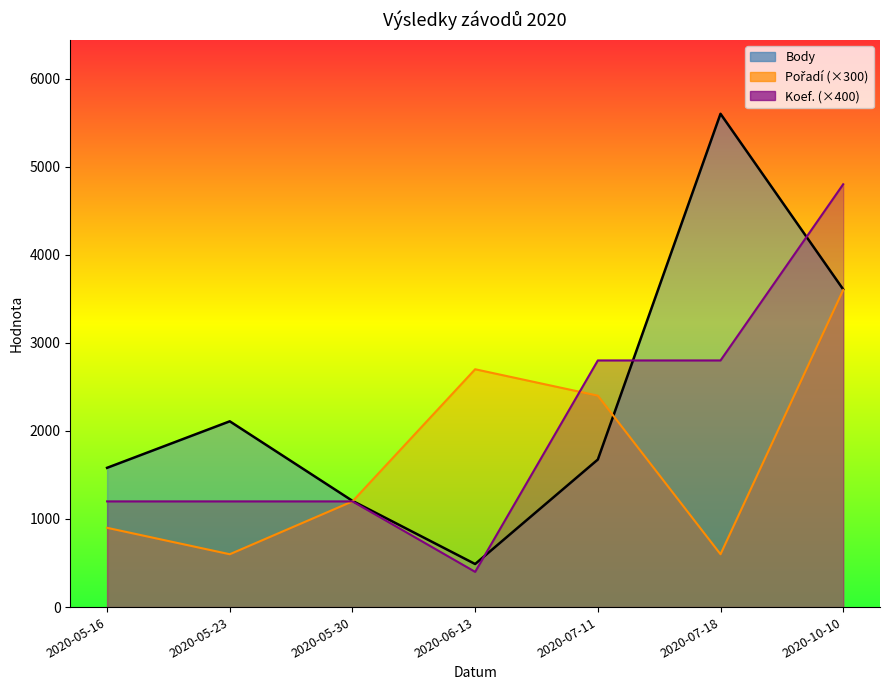

What is the label of the 1st point from the right?

2020-10-10